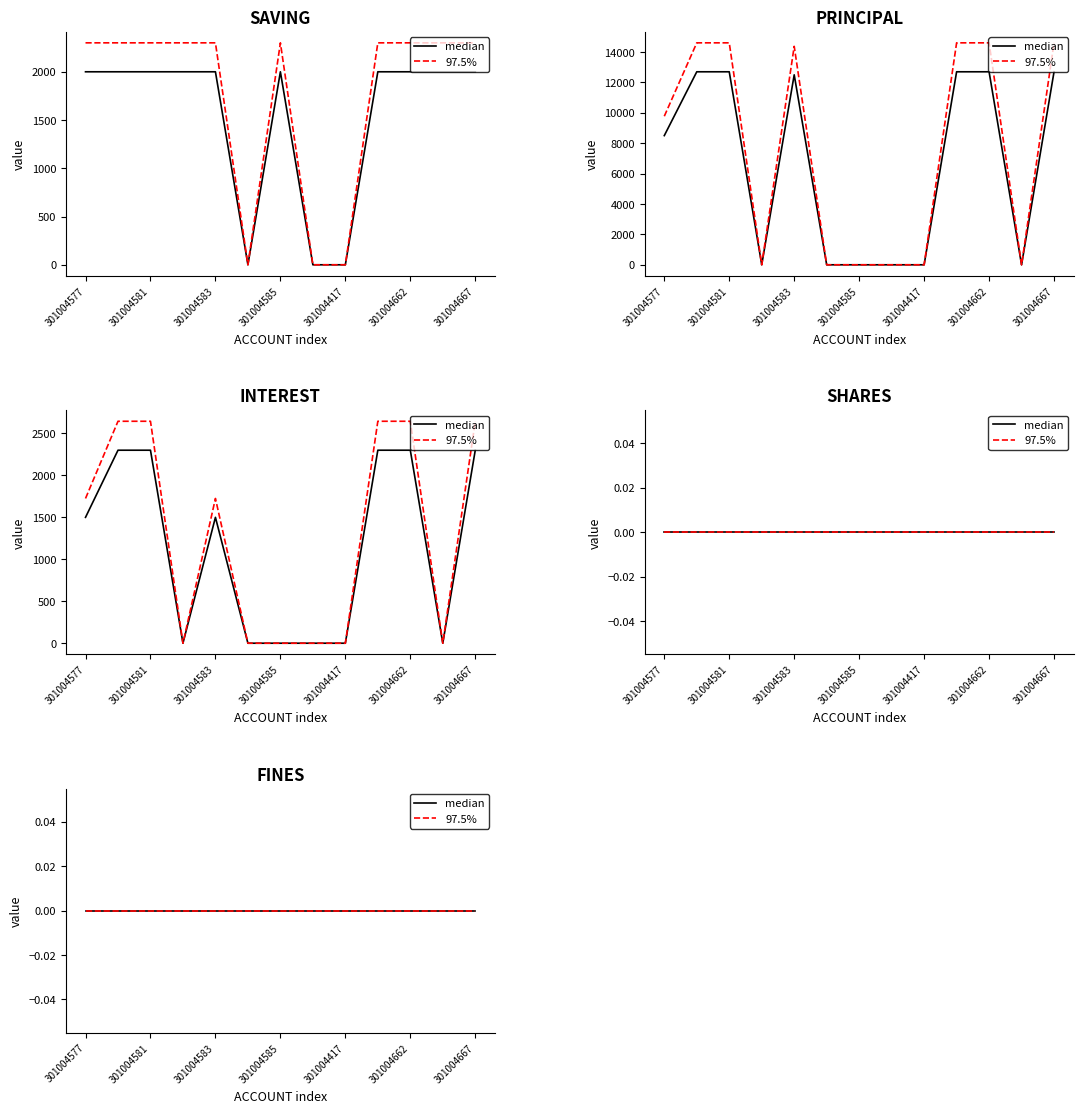

Which series has the largest total across all categories?

PRINCIPAL